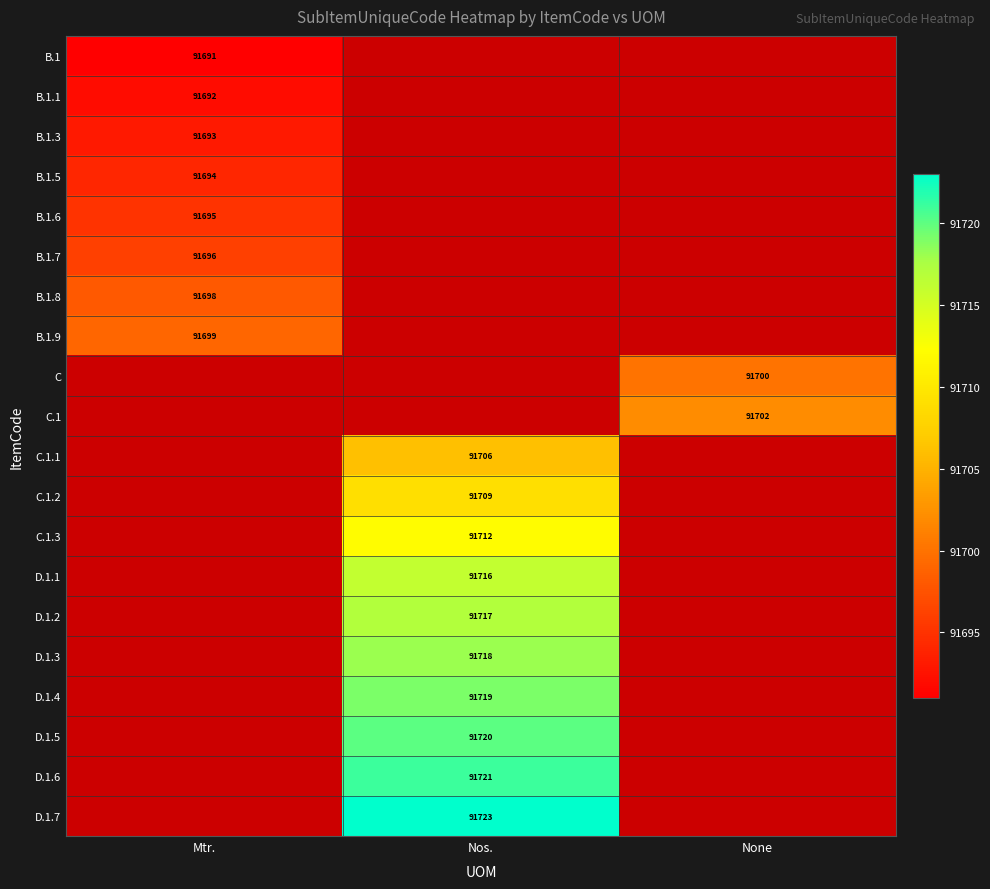

The value of D.1.5 at Nos. is 137772. True or false?

False